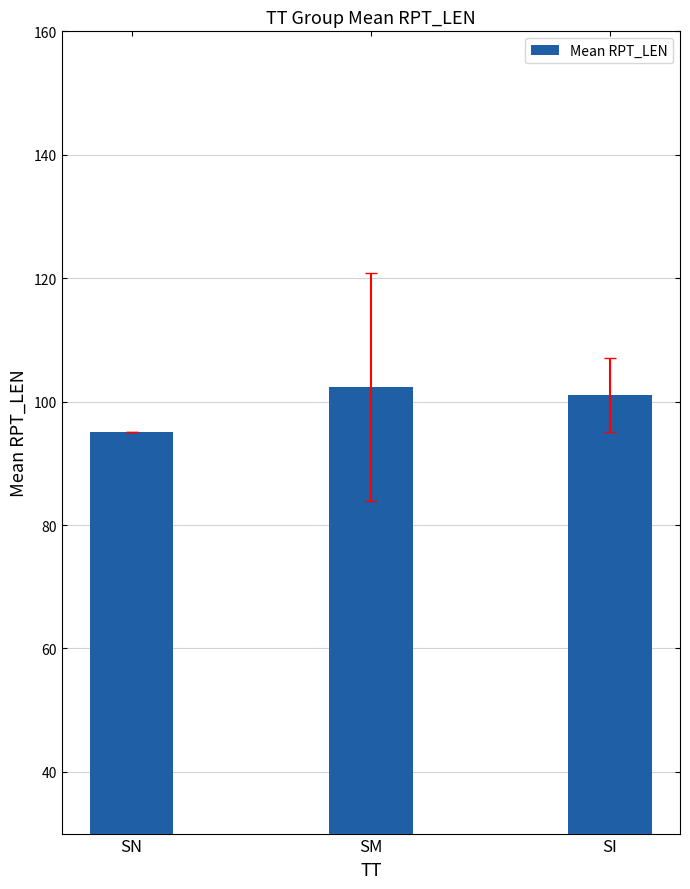

Which label corresponds to the smallest value in the chart?

SN